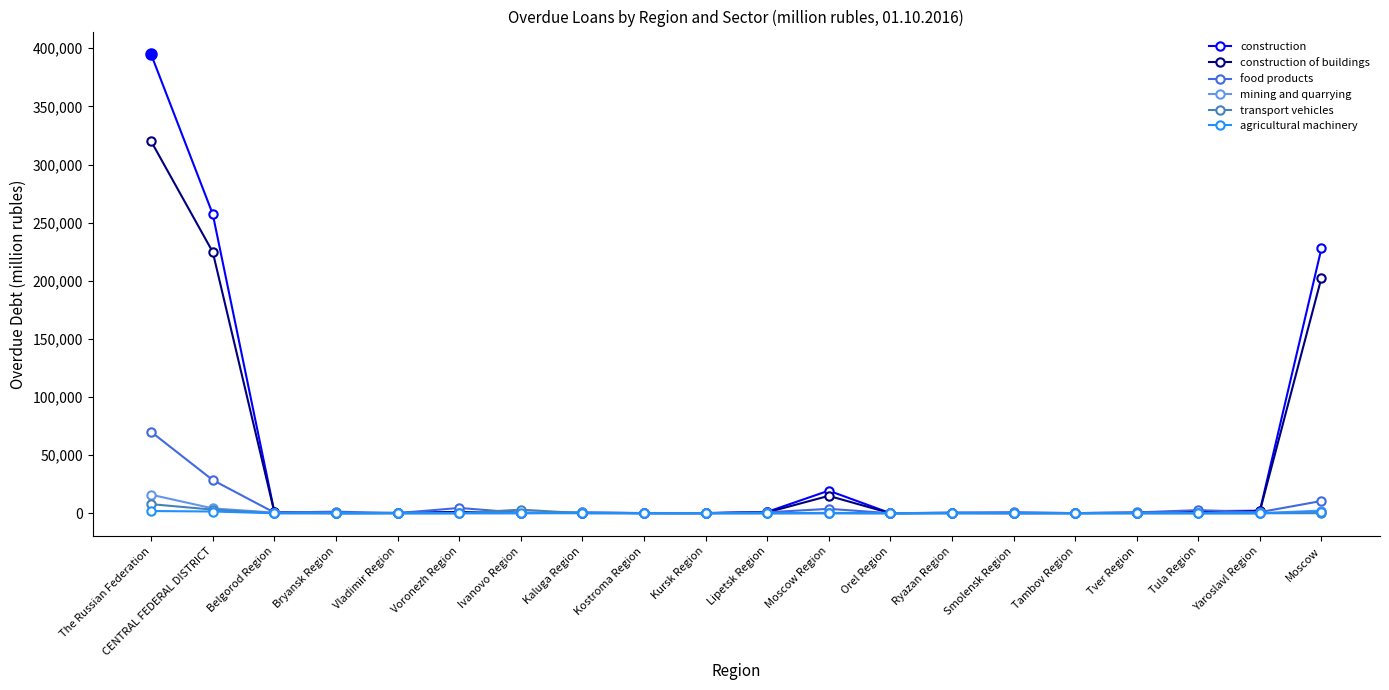

At how many categories does at least one series exceed 139992?

3